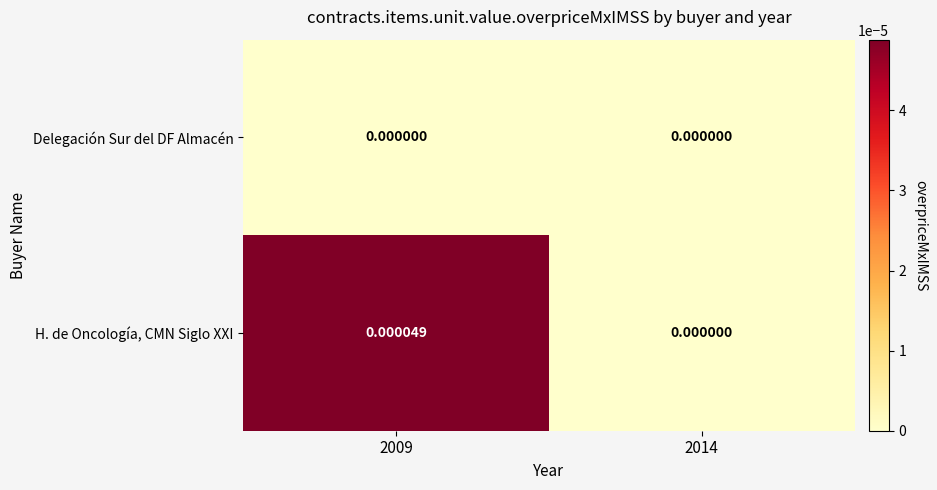

Between 2009 and 2014, which series saw the biggest shift?

H. de Oncología, CMN Siglo XXI